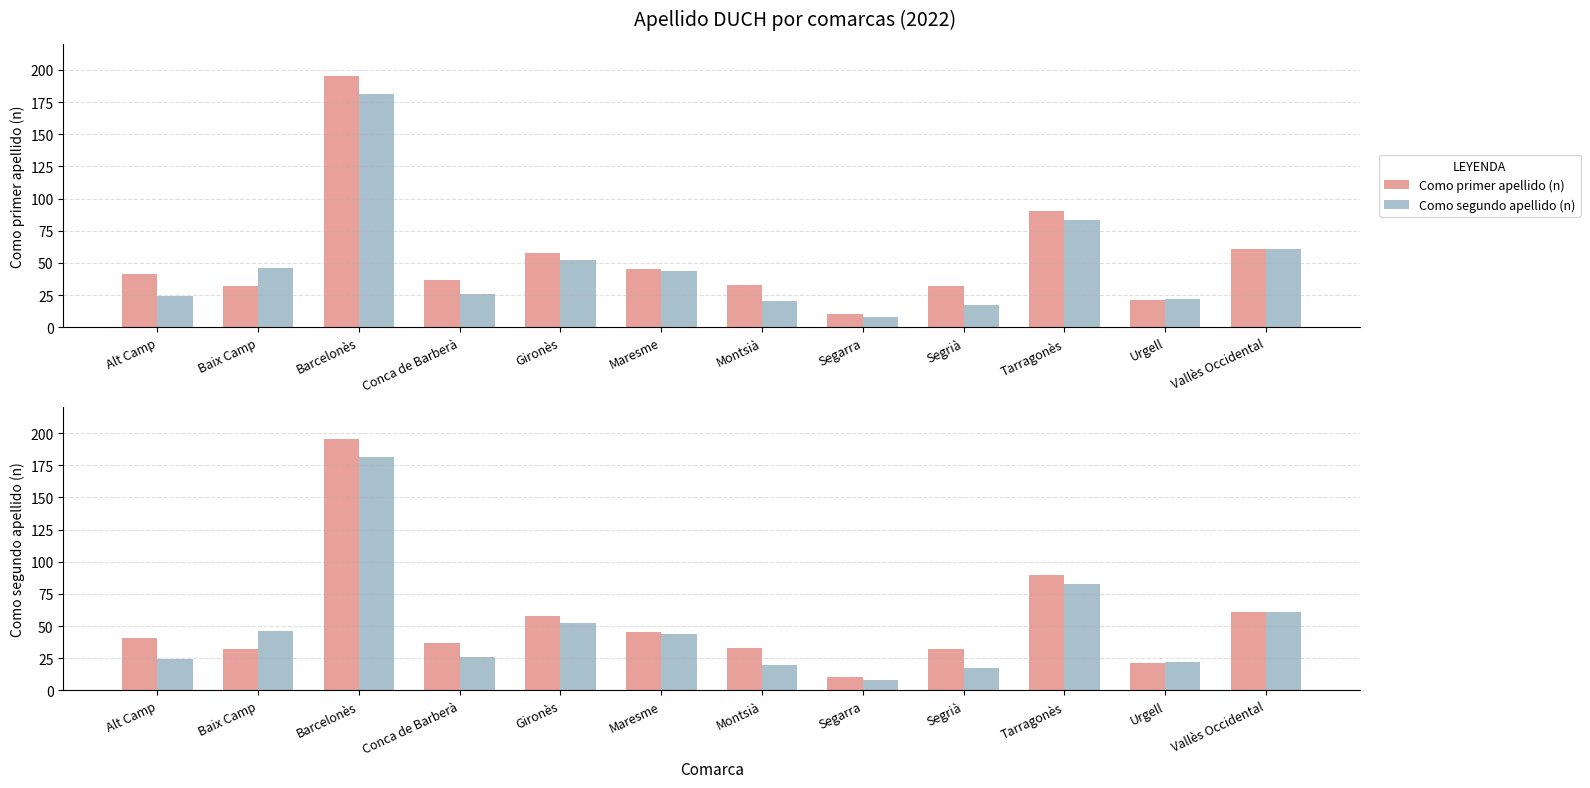

What is the average value of the Como primer apellido (n) series?

55